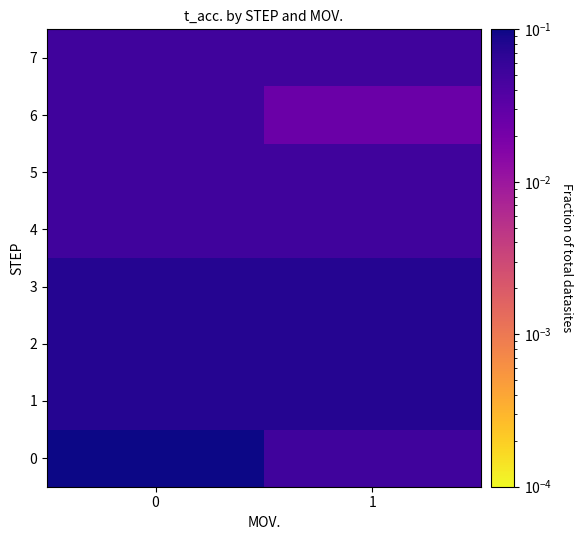

Which category has the lowest value across all series?

1